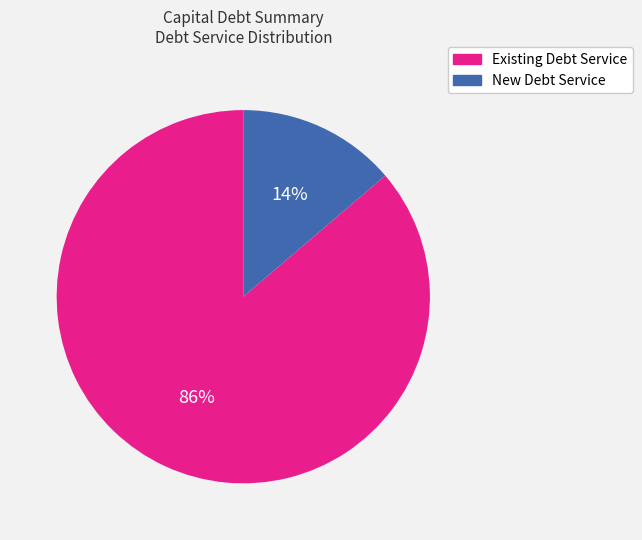

To the nearest percent, what is the combined percentage of New Debt Service and Existing Debt Service?

100%